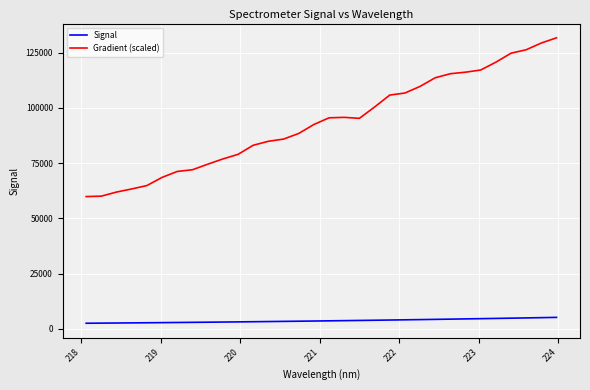

True or false: Gradient (scaled) and Signal intersect in this chart.

False